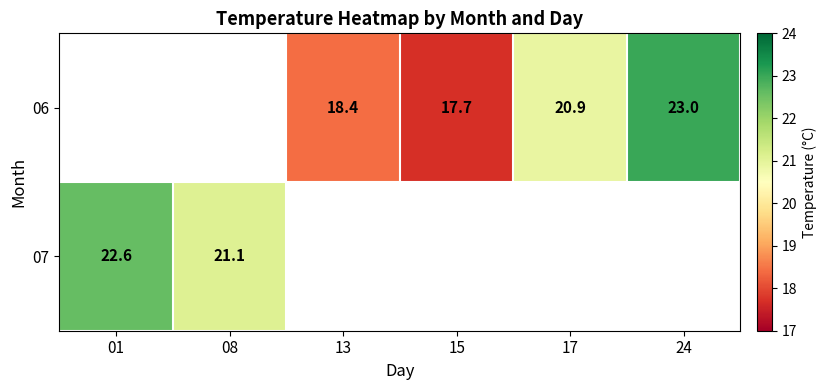

The value of 06 at 15 is 10.7. True or false?

False